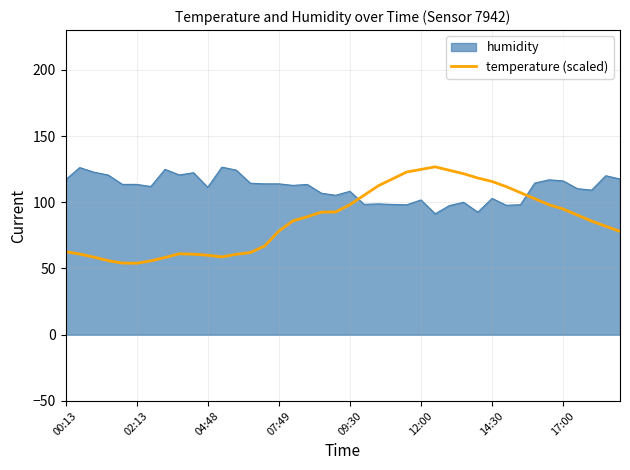

After their last crossing, which series has the higher values: humidity or temperature (scaled)?

humidity